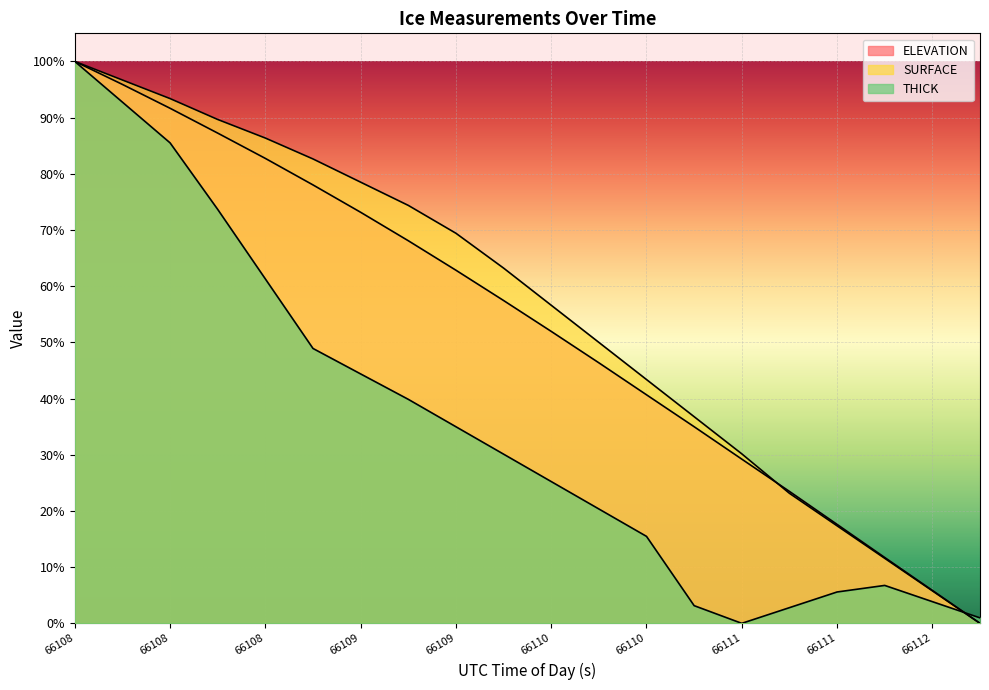

Does the chart display data point markers on the line(s)?

No